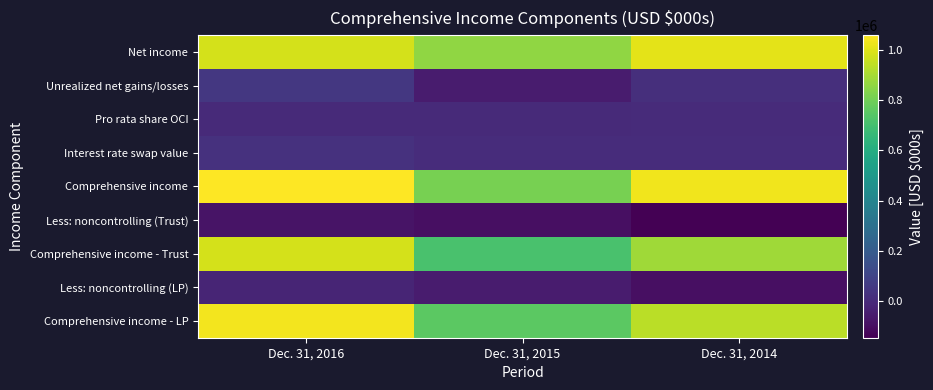

Count the number of categories in the chart.

3